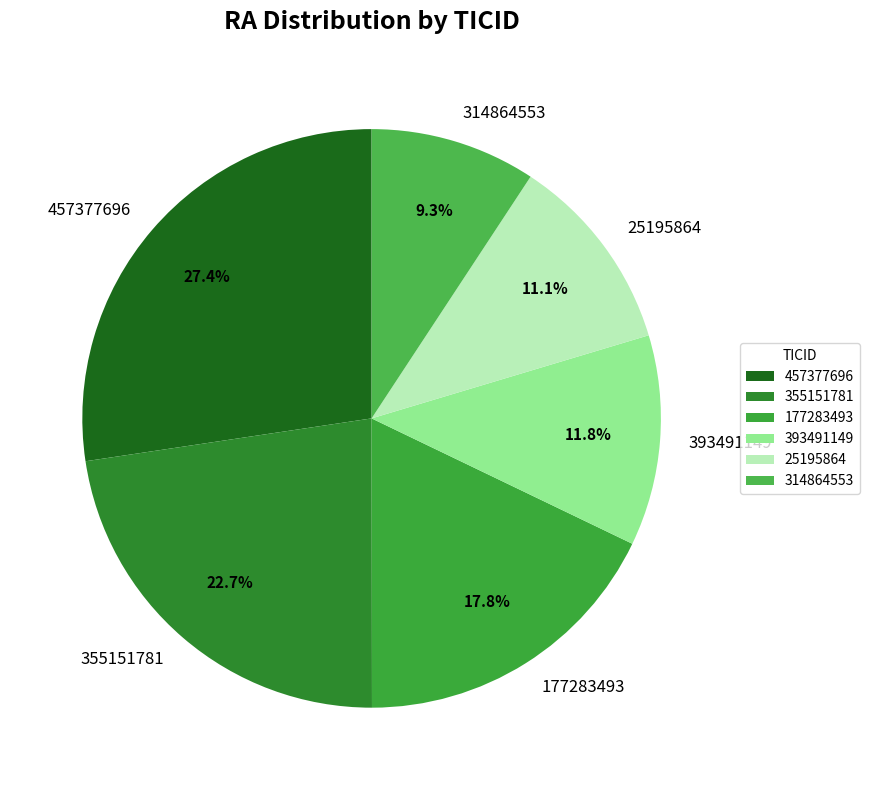

What percentage is the 177283493 slice, to the nearest percent?

18%